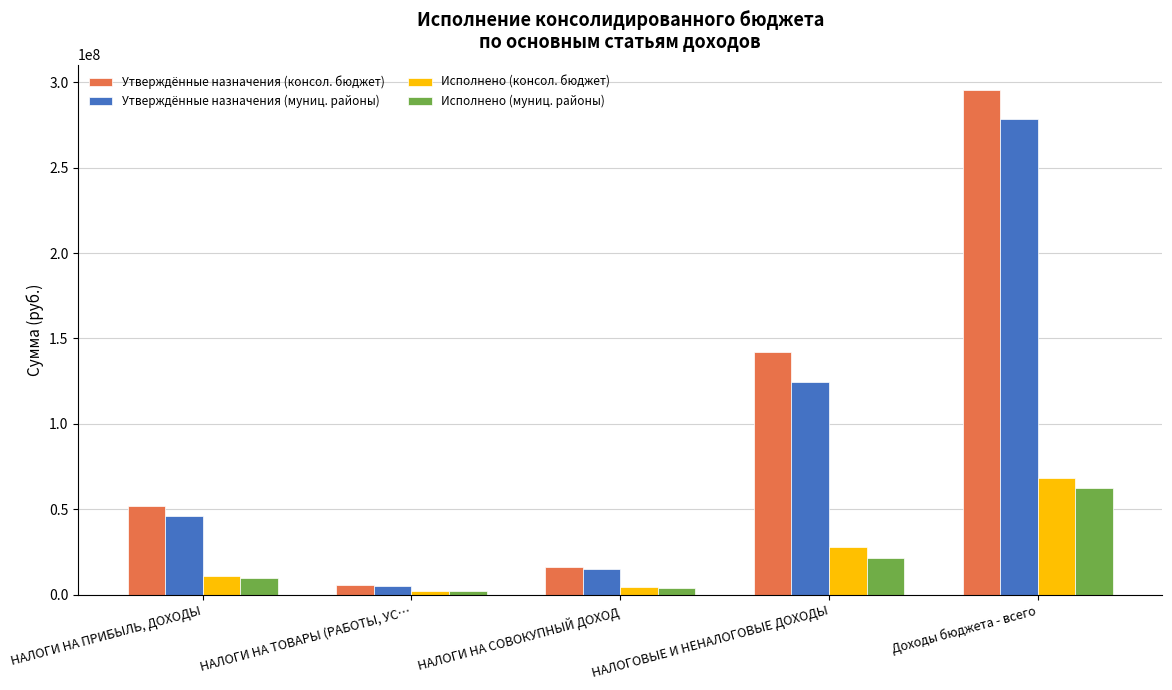

What is the highest value of the Исполнено (консол. бюджет) series?

68089559.5